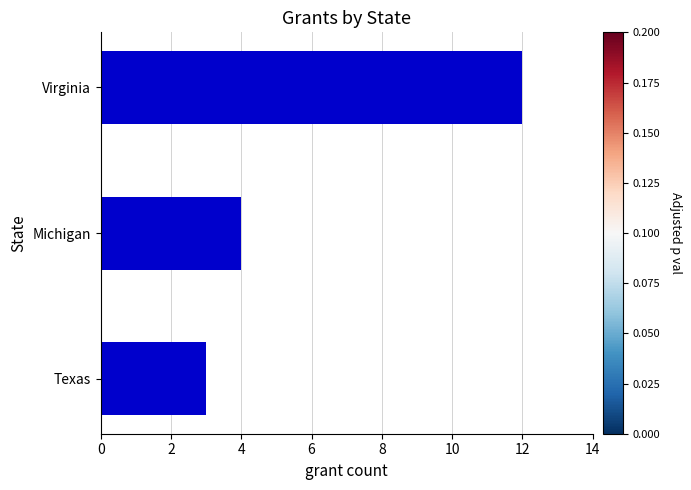

What is the difference between the maximum and minimum values?

9